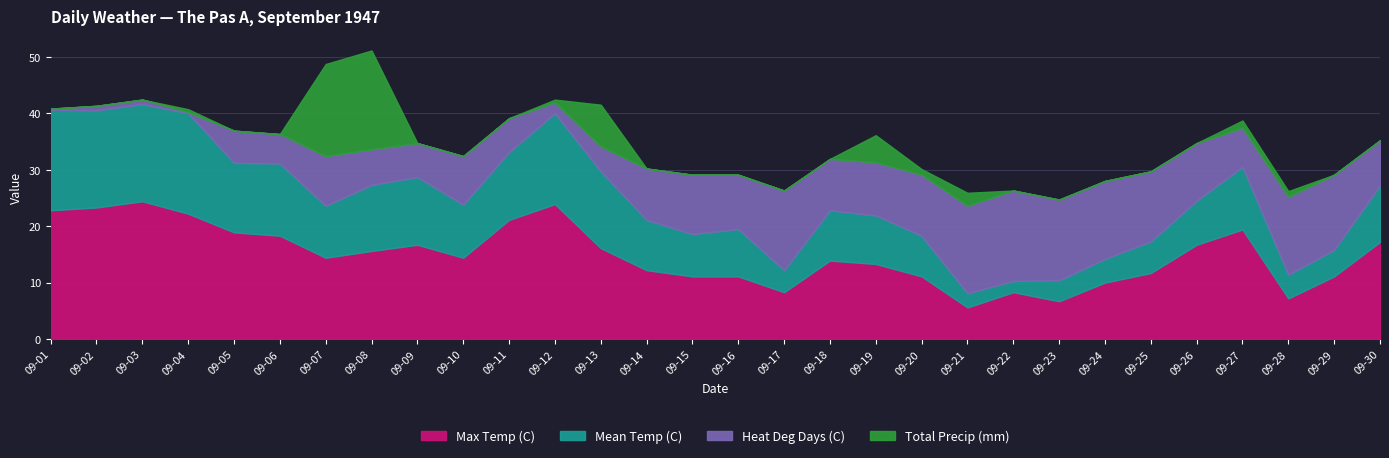

List the series in order of their peak value, lowest first.

Heat Deg Days (C), Total Precip (mm), Mean Temp (C), Max Temp (C)